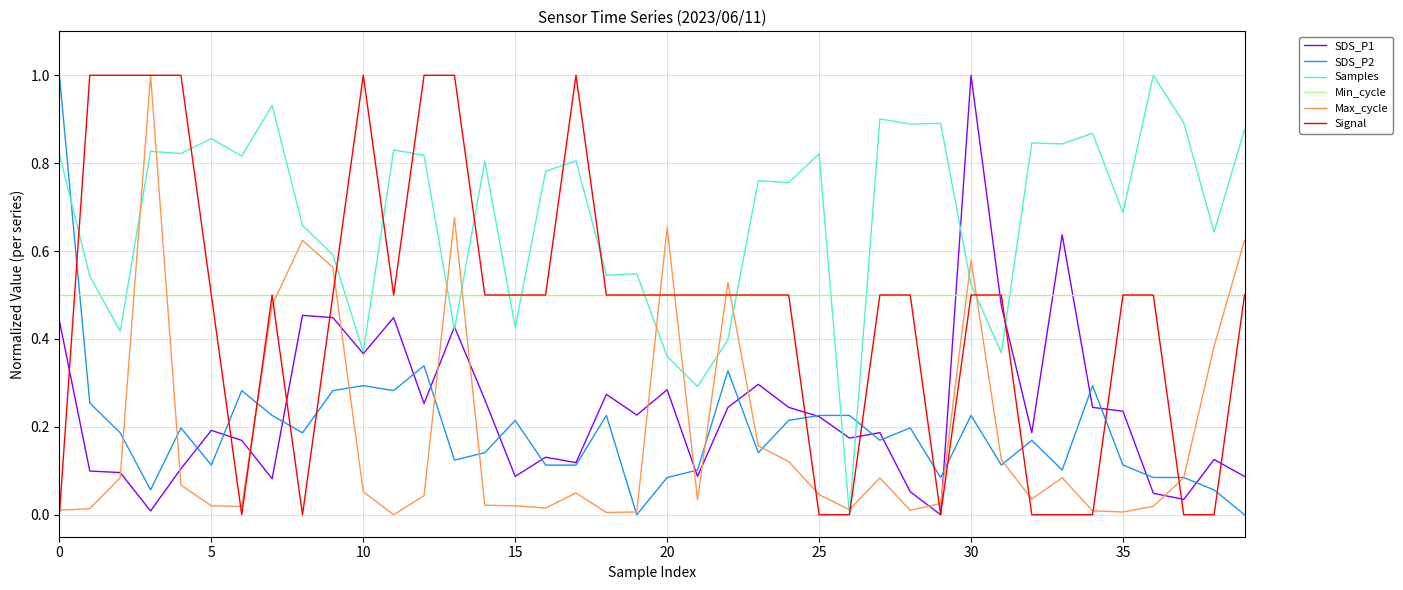

Which series has the largest total across all categories?

Samples